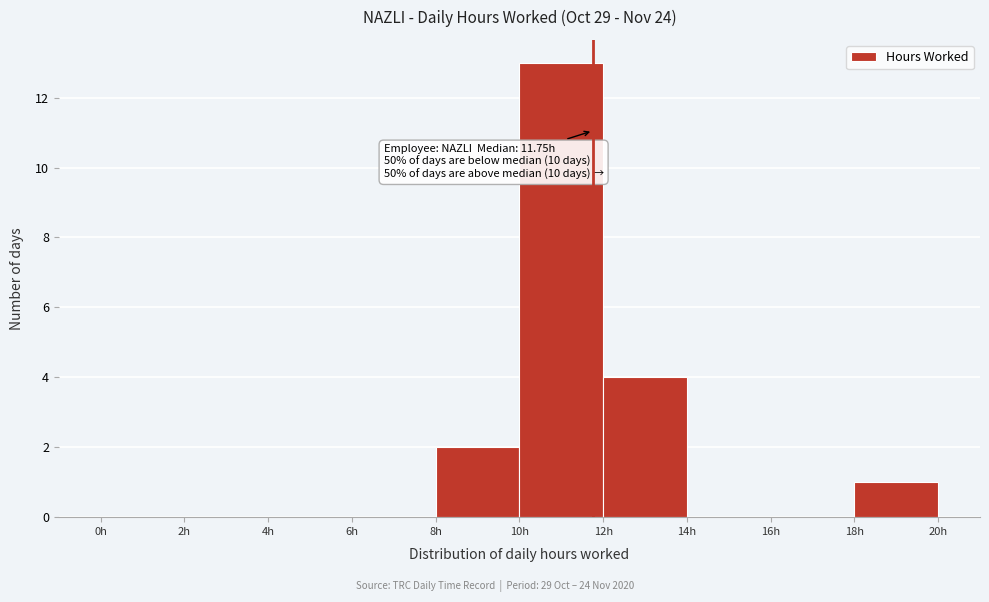

Over which range of the x-axis is the bar tallest?

10 to 12